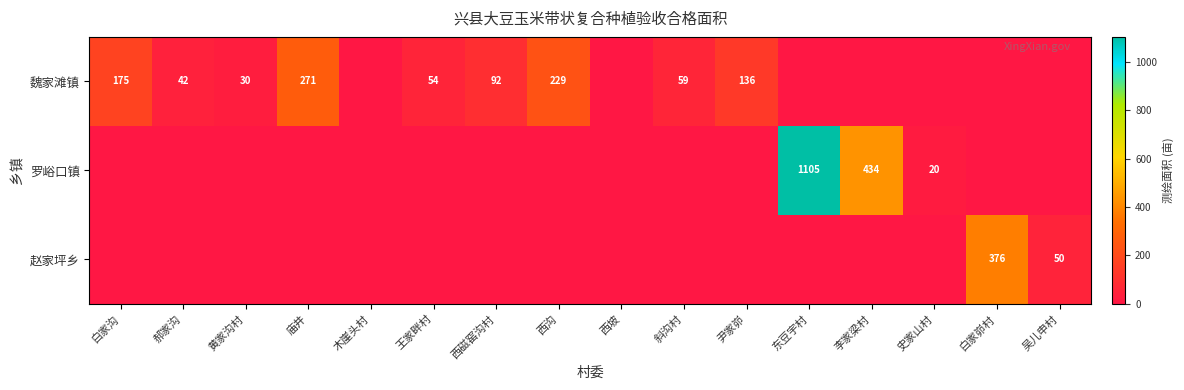

The value of 魏家滩镇 at 尹家峁 is 210. True or false?

False